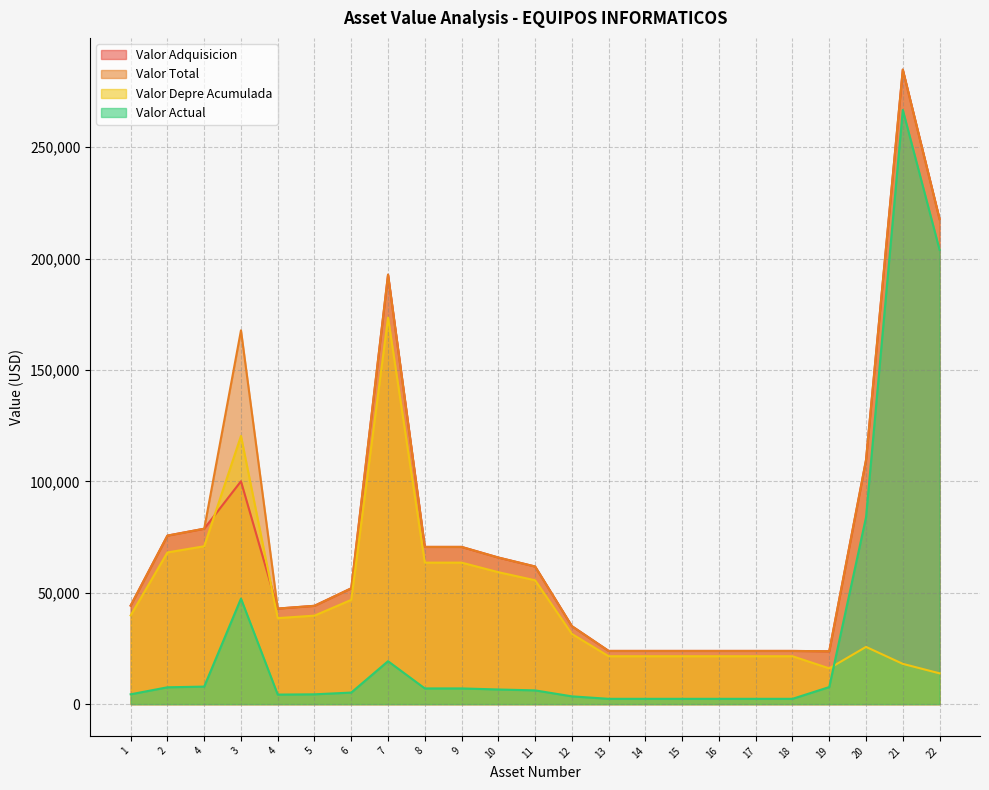

How many data points in Valor Actual are above 6179?

12